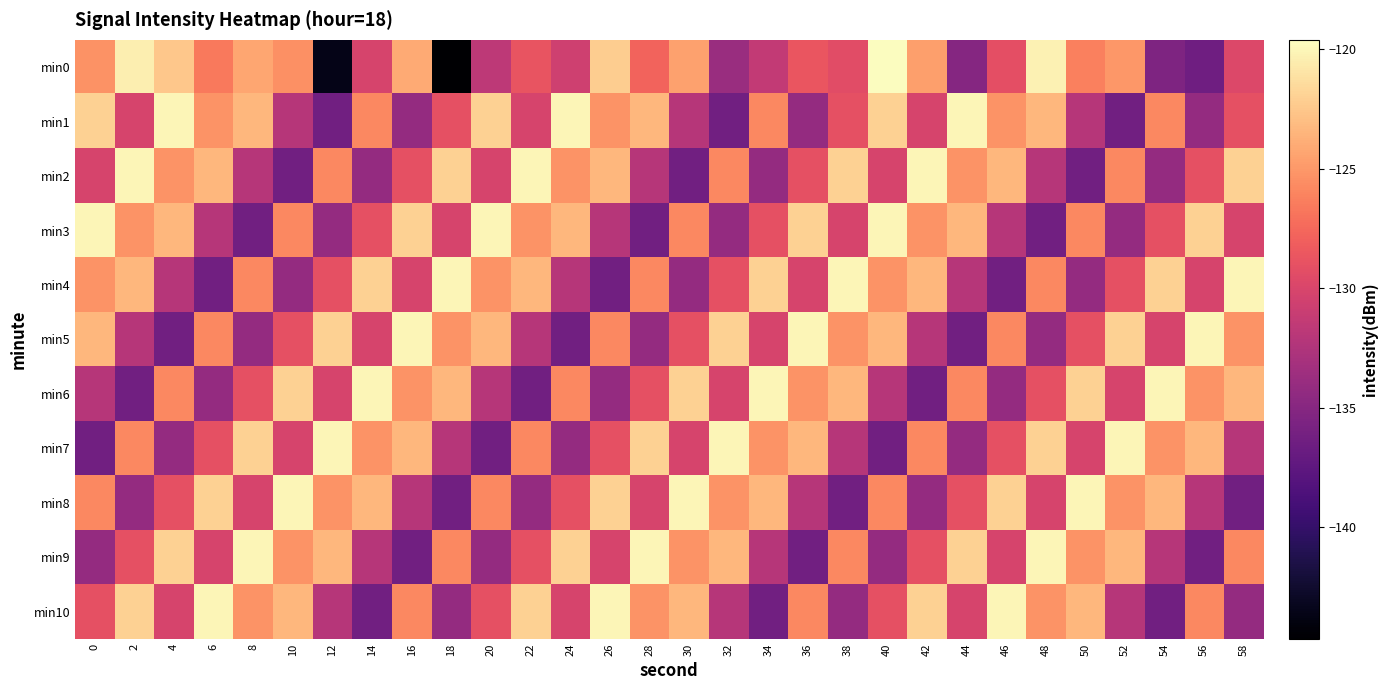

Reading left to right, list all the values displayed in this chart.

min0: 0=-125.3	2=-120.5	4=-122.5	6=-126.6	8=-124.2	10=-125.4	12=-143.5	14=-130.1	16=-124.0	18=-144.7	20=-131.7	22=-128.8	24=-130.6	26=-122.2	28=-127.8	30=-124.5	32=-133.8	34=-131.4	36=-128.6	38=-129.4	40=-119.6	42=-124.6	44=-135.1	46=-129.1	48=-120.3	50=-126.2	52=-125.0	54=-135.5	56=-136.4	58=-129.8
min1: 0=-122.0	2=-130.2	4=-120.0	6=-125.2	8=-123.4	10=-132.0	12=-136.3	14=-125.9	16=-134.2	18=-129.0	20=-122.0	22=-130.2	24=-120.0	26=-125.2	28=-123.4	30=-132.0	32=-136.3	34=-125.9	36=-134.2	38=-129.0	40=-122.0	42=-130.2	44=-120.0	46=-125.2	48=-123.4	50=-132.0	52=-136.3	54=-125.9	56=-134.2	58=-129.0
min2: 0=-130.2	2=-120.0	4=-125.2	6=-123.4	8=-132.0	10=-136.3	12=-125.9	14=-134.2	16=-129.0	18=-122.0	20=-130.2	22=-120.0	24=-125.2	26=-123.4	28=-132.0	30=-136.3	32=-125.9	34=-134.2	36=-129.0	38=-122.0	40=-130.2	42=-120.0	44=-125.2	46=-123.4	48=-132.0	50=-136.3	52=-125.9	54=-134.2	56=-129.0	58=-122.0
min3: 0=-120.0	2=-125.2	4=-123.4	6=-132.0	8=-136.3	10=-125.9	12=-134.2	14=-129.0	16=-122.0	18=-130.2	20=-120.0	22=-125.2	24=-123.4	26=-132.0	28=-136.3	30=-125.9	32=-134.2	34=-129.0	36=-122.0	38=-130.2	40=-120.0	42=-125.2	44=-123.4	46=-132.0	48=-136.3	50=-125.9	52=-134.2	54=-129.0	56=-122.0	58=-130.2
min4: 0=-125.2	2=-123.4	4=-132.0	6=-136.3	8=-125.9	10=-134.2	12=-129.0	14=-122.0	16=-130.2	18=-120.0	20=-125.2	22=-123.4	24=-132.0	26=-136.3	28=-125.9	30=-134.2	32=-129.0	34=-122.0	36=-130.2	38=-120.0	40=-125.2	42=-123.4	44=-132.0	46=-136.3	48=-125.9	50=-134.2	52=-129.0	54=-122.0	56=-130.2	58=-120.0
min5: 0=-123.4	2=-132.0	4=-136.3	6=-125.9	8=-134.2	10=-129.0	12=-122.0	14=-130.2	16=-120.0	18=-125.2	20=-123.4	22=-132.0	24=-136.3	26=-125.9	28=-134.2	30=-129.0	32=-122.0	34=-130.2	36=-120.0	38=-125.2	40=-123.4	42=-132.0	44=-136.3	46=-125.9	48=-134.2	50=-129.0	52=-122.0	54=-130.2	56=-120.0	58=-125.2
min6: 0=-132.0	2=-136.3	4=-125.9	6=-134.2	8=-129.0	10=-122.0	12=-130.2	14=-120.0	16=-125.2	18=-123.4	20=-132.0	22=-136.3	24=-125.9	26=-134.2	28=-129.0	30=-122.0	32=-130.2	34=-120.0	36=-125.2	38=-123.4	40=-132.0	42=-136.3	44=-125.9	46=-134.2	48=-129.0	50=-122.0	52=-130.2	54=-120.0	56=-125.2	58=-123.4
min7: 0=-136.3	2=-125.9	4=-134.2	6=-129.0	8=-122.0	10=-130.2	12=-120.0	14=-125.2	16=-123.4	18=-132.0	20=-136.3	22=-125.9	24=-134.2	26=-129.0	28=-122.0	30=-130.2	32=-120.0	34=-125.2	36=-123.4	38=-132.0	40=-136.3	42=-125.9	44=-134.2	46=-129.0	48=-122.0	50=-130.2	52=-120.0	54=-125.2	56=-123.4	58=-132.0
min8: 0=-125.9	2=-134.2	4=-129.0	6=-122.0	8=-130.2	10=-120.0	12=-125.2	14=-123.4	16=-132.0	18=-136.3	20=-125.9	22=-134.2	24=-129.0	26=-122.0	28=-130.2	30=-120.0	32=-125.2	34=-123.4	36=-132.0	38=-136.3	40=-125.9	42=-134.2	44=-129.0	46=-122.0	48=-130.2	50=-120.0	52=-125.2	54=-123.4	56=-132.0	58=-136.3
min9: 0=-134.2	2=-129.0	4=-122.0	6=-130.2	8=-120.0	10=-125.2	12=-123.4	14=-132.0	16=-136.3	18=-125.9	20=-134.2	22=-129.0	24=-122.0	26=-130.2	28=-120.0	30=-125.2	32=-123.4	34=-132.0	36=-136.3	38=-125.9	40=-134.2	42=-129.0	44=-122.0	46=-130.2	48=-120.0	50=-125.2	52=-123.4	54=-132.0	56=-136.3	58=-125.9
min10: 0=-129.0	2=-122.0	4=-130.2	6=-120.0	8=-125.2	10=-123.4	12=-132.0	14=-136.3	16=-125.9	18=-134.2	20=-129.0	22=-122.0	24=-130.2	26=-120.0	28=-125.2	30=-123.4	32=-132.0	34=-136.3	36=-125.9	38=-134.2	40=-129.0	42=-122.0	44=-130.2	46=-120.0	48=-125.2	50=-123.4	52=-132.0	54=-136.3	56=-125.9	58=-134.2